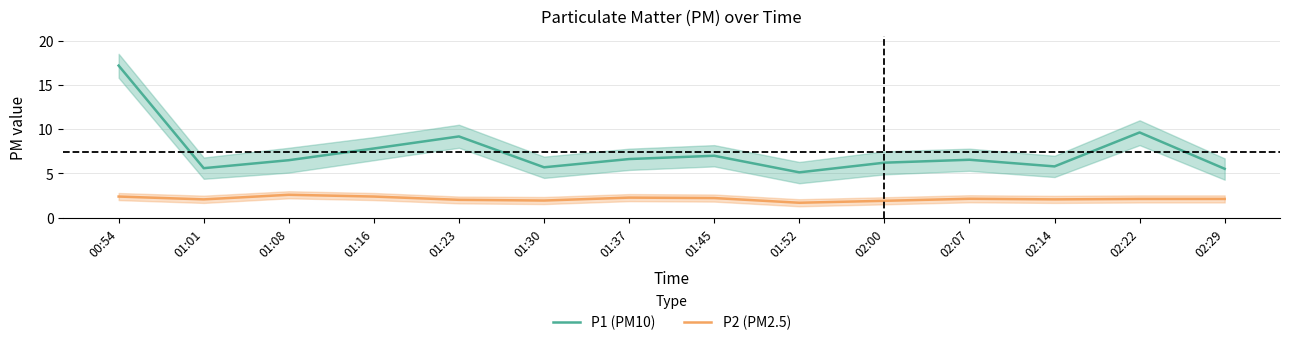

What position from the right is 01:30?

9